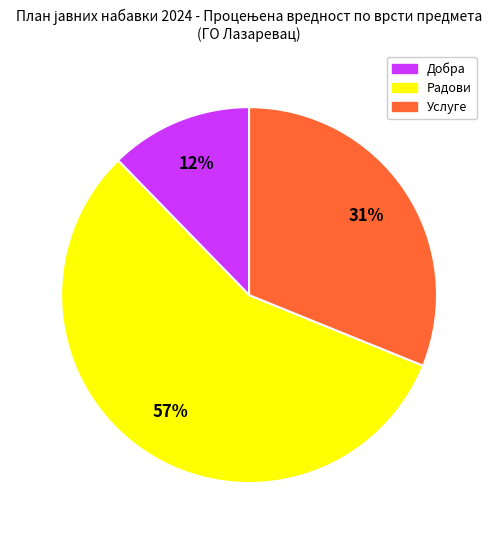

Is the sum of Услуге and Добра greater than half?

No